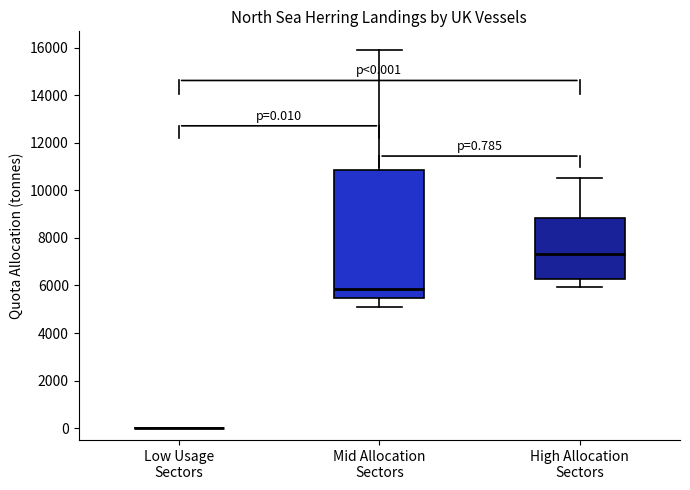

Comparing the boxes themselves (not the whiskers), which one is the tallest?

Mid Allocation Sectors